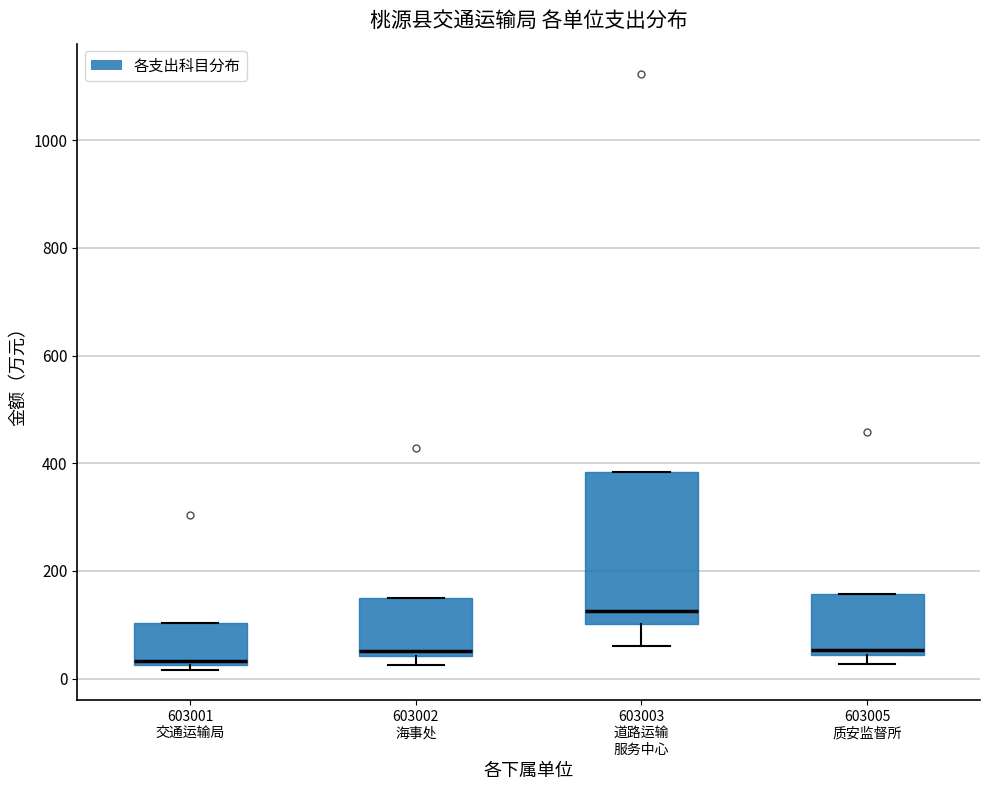

Reading left to right, transcribe this box plot: for each box, give where its median line is, the range the box spans, and where its two whiskers end, as read against the y-axis. The values are not printed on the chart, so give them approximately, as read against the axis.

603001 交通运输局: median 40, box 20 to 100, whiskers 20 (just below the box's lower edge) to 100
603002 海事处: median 60, box 40 to 140, whiskers 20 to 140
603003 道路运输 服务中心: median 120, box 100 to 380, whiskers 60 to 380
603005 质安监督所: median 60, box 40 to 160, whiskers 20 to 160